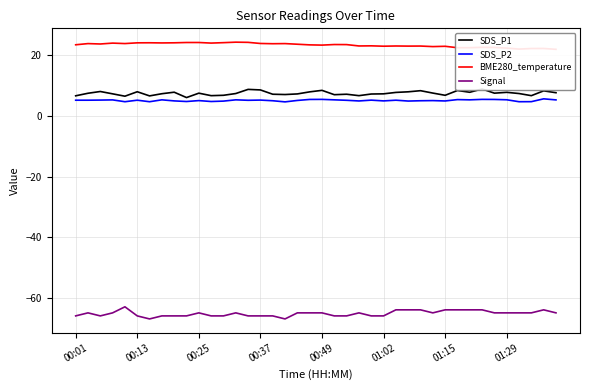

Where does the BME280_temperature series first go above 23?

00:01